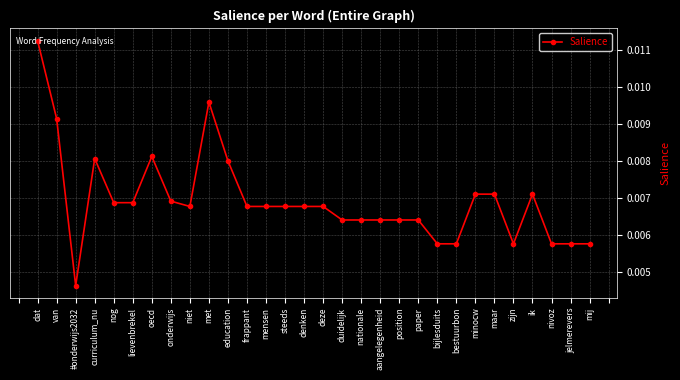

Which has a higher value, position or minocw?

minocw